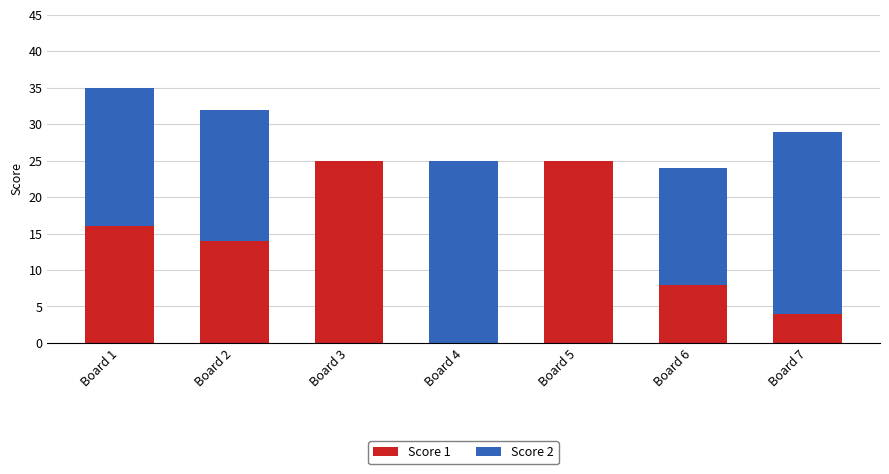

Reading left to right, transcribe the values for Score 1.

Board 1=16	Board 2=14	Board 3=25	Board 4=0	Board 5=25	Board 6=8	Board 7=4